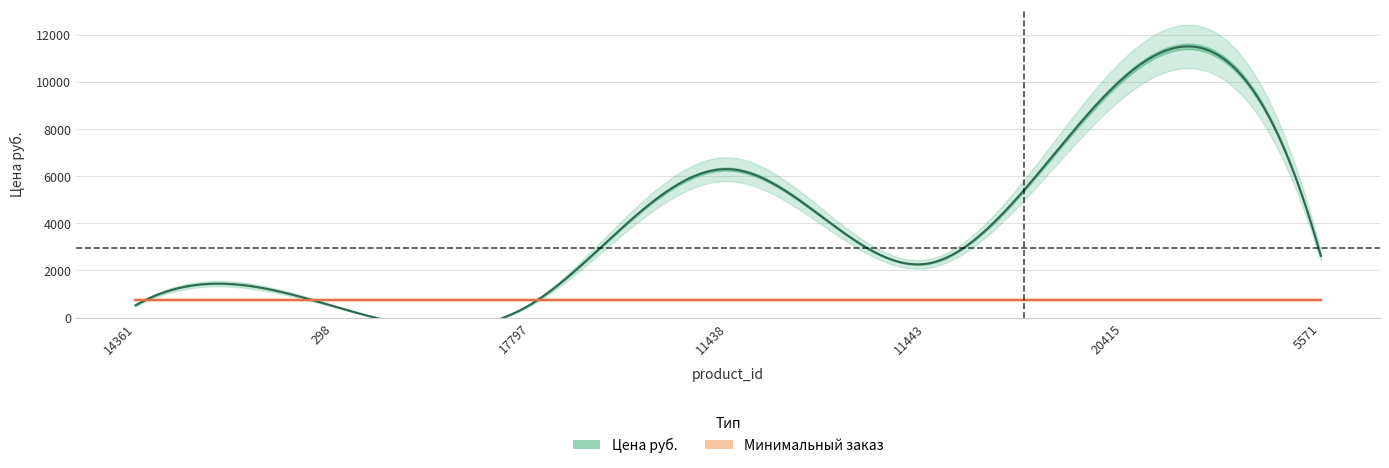

Is it true that Цена руб. equals 2764 at 11438?

False